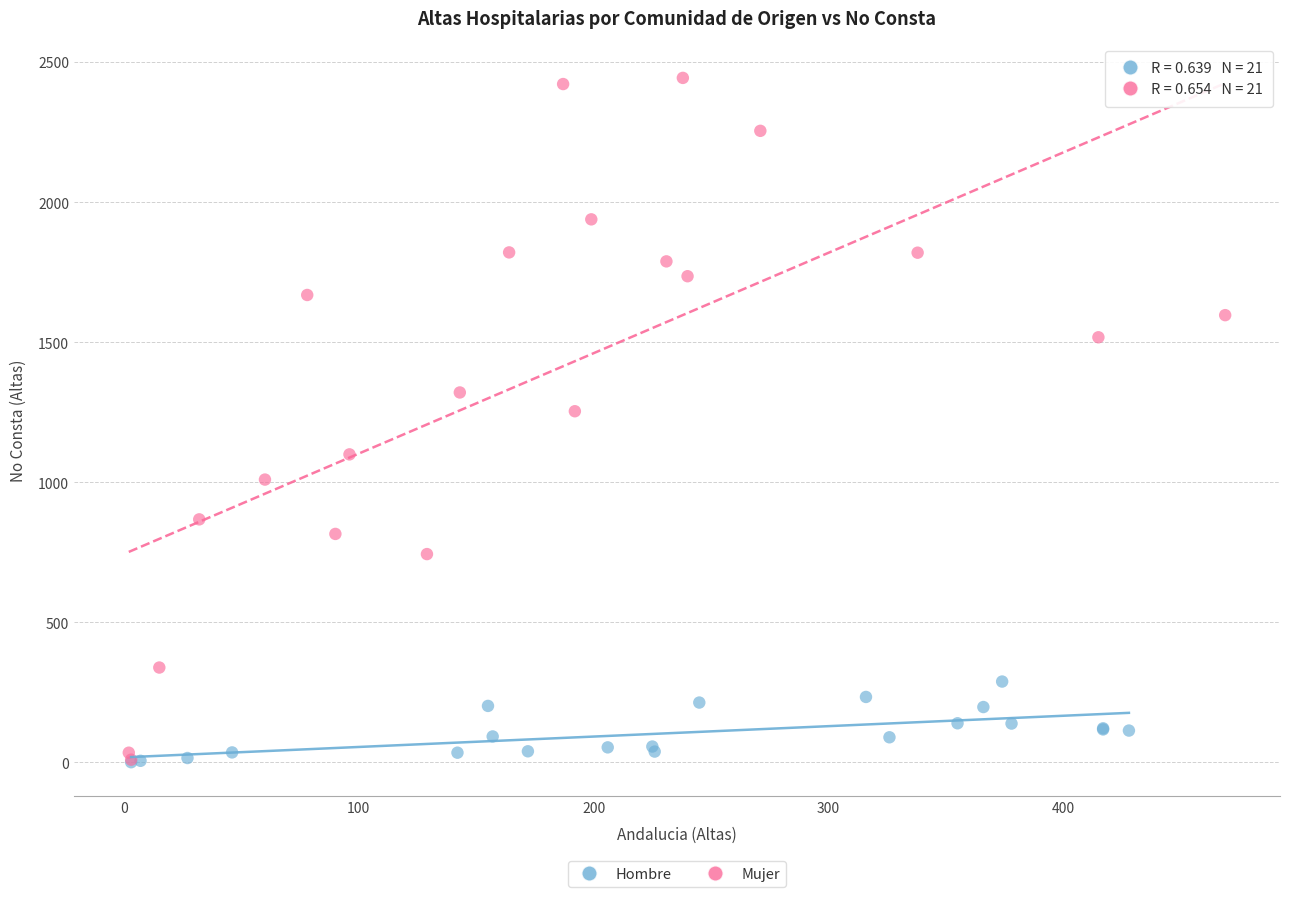

Which series reaches the maximum Y coordinate?

Mujer